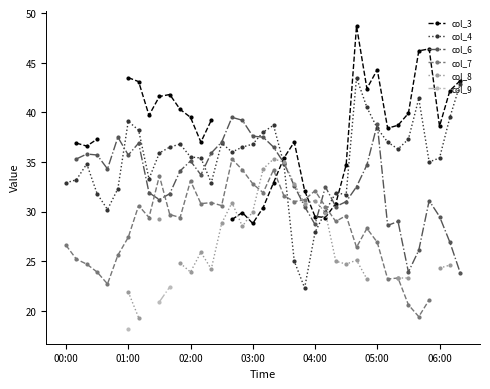

What position from the left is 00:00?

1